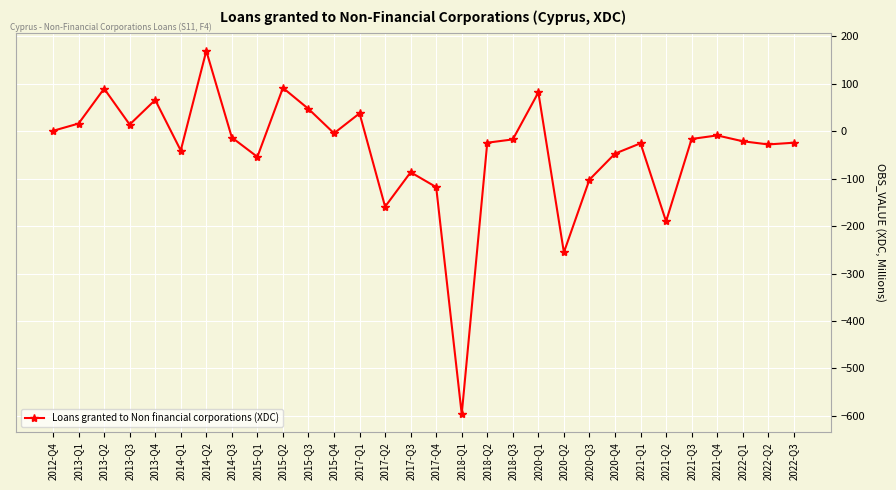

Which label corresponds to the smallest value in the chart?

2018-Q1